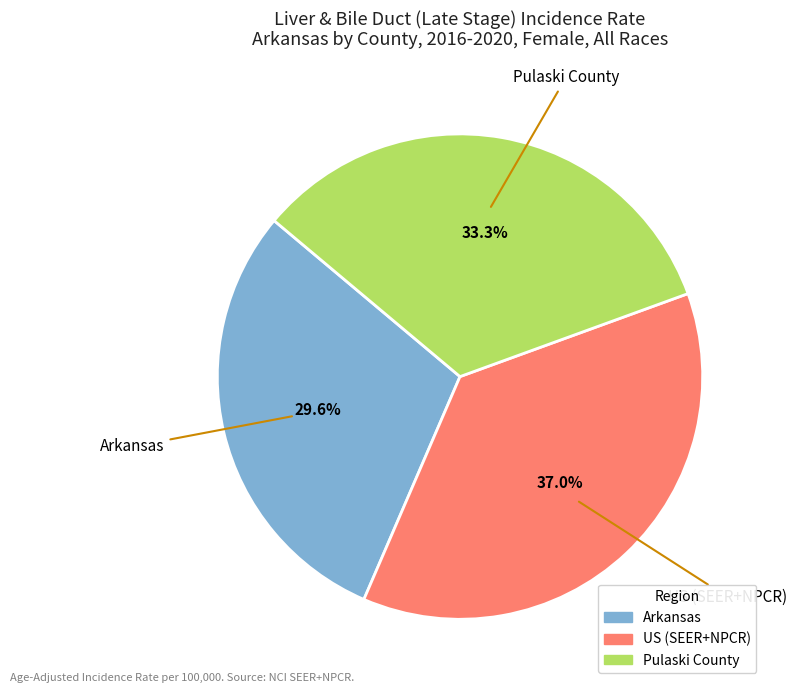

How much of the chart is everything except Pulaski County?

66.7%